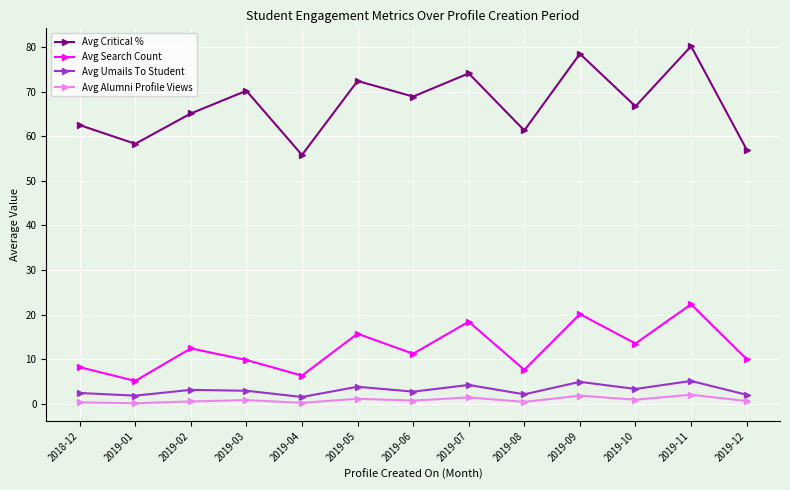

What is the approximate value of Avg Alumni Profile Views at 2018-12?

0.3